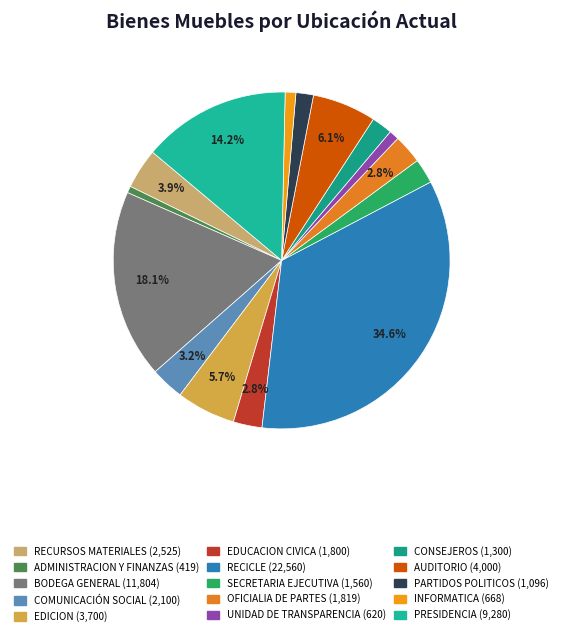

Does PRESIDENCIA represent more than half of the total?

No